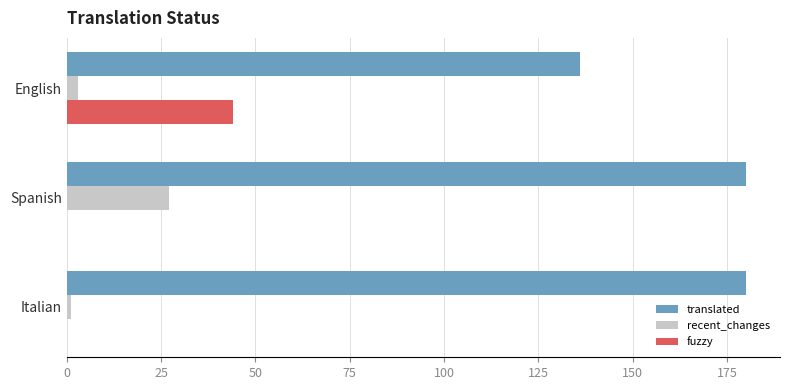

At which category is the sum across all series the highest?

Spanish